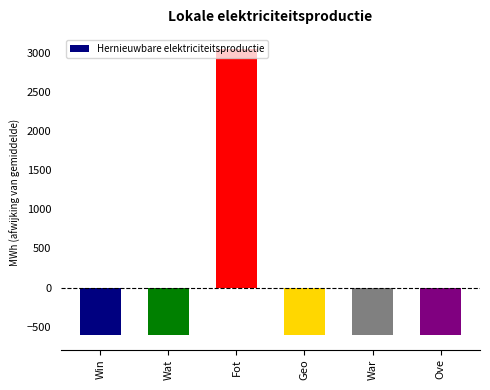

How many values are above zero?

1